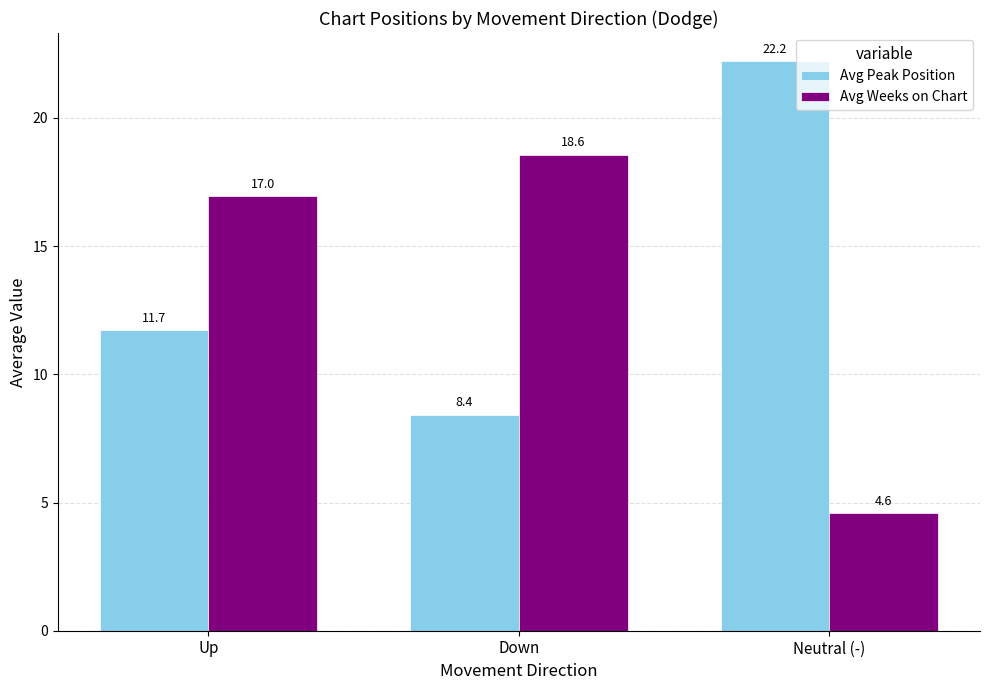

What is the label of the 3rd bar from the left?

Neutral (-)